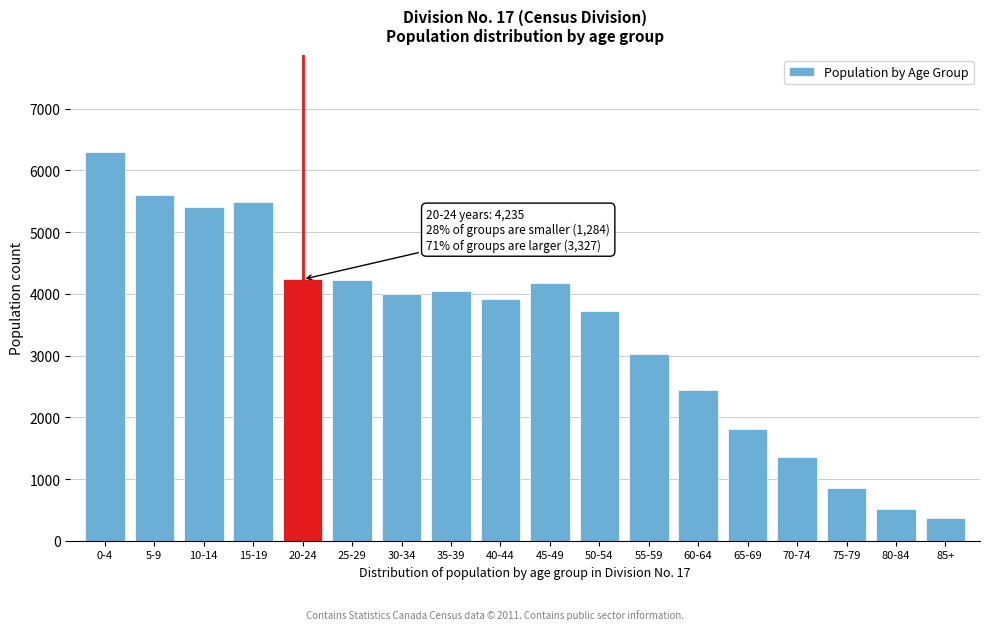

What is the average value?

3416